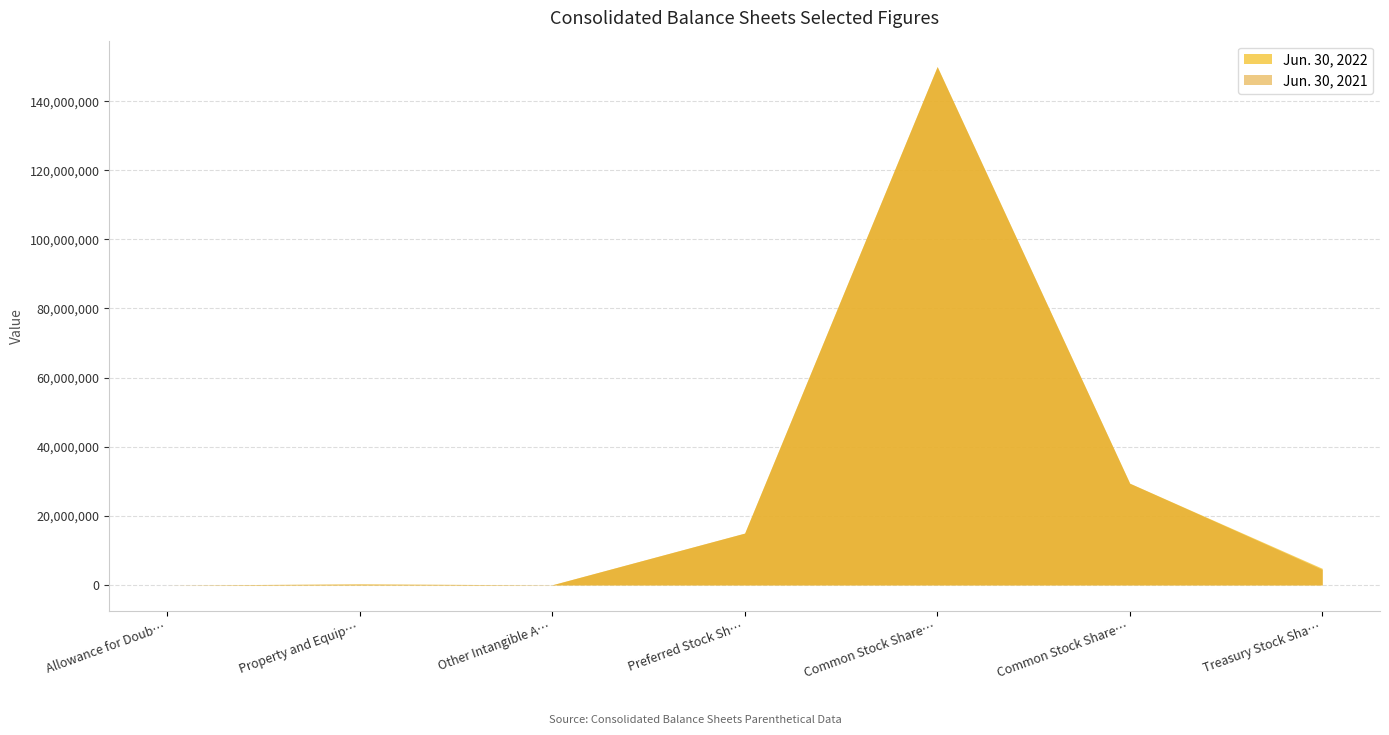

At which category is the sum across all series the highest?

Common Stock Share…